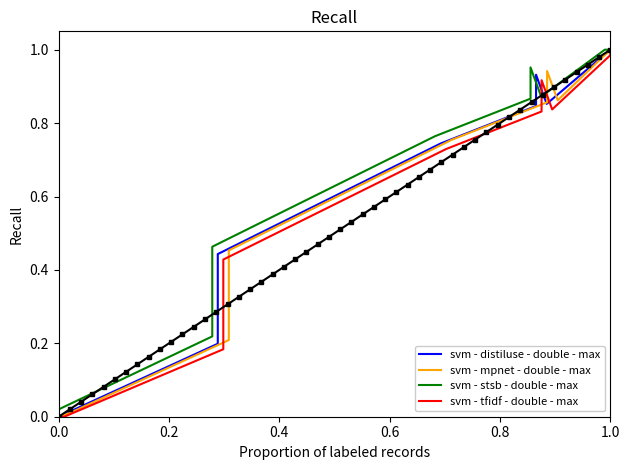

List the series in order of their overall mean, lowest first.

svm - tfidf - double - max, svm - distiluse - double - max, svm - mpnet - double - max, svm - stsb - double - max